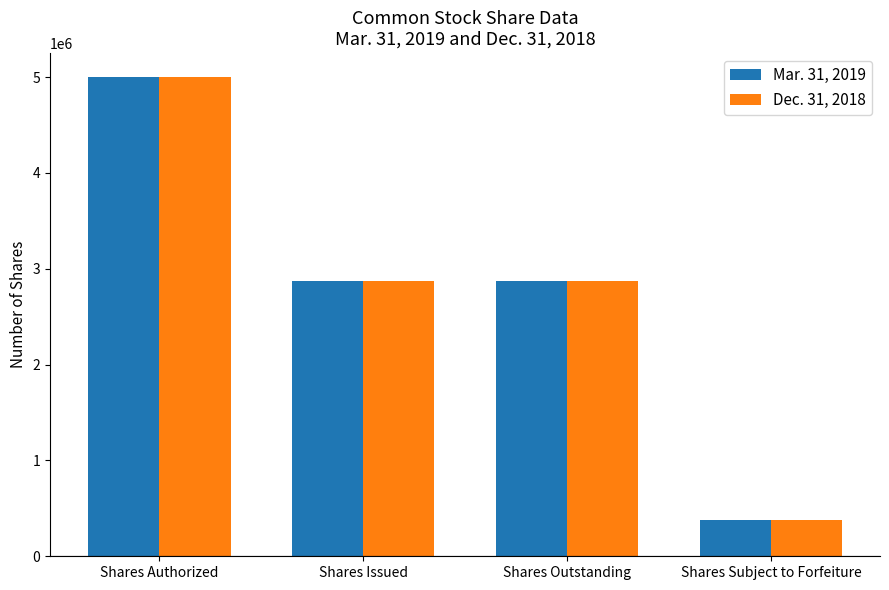

What is the sum of the Mar. 31, 2019 values at Shares Authorized and Shares Subject to Forfeiture?

5375000